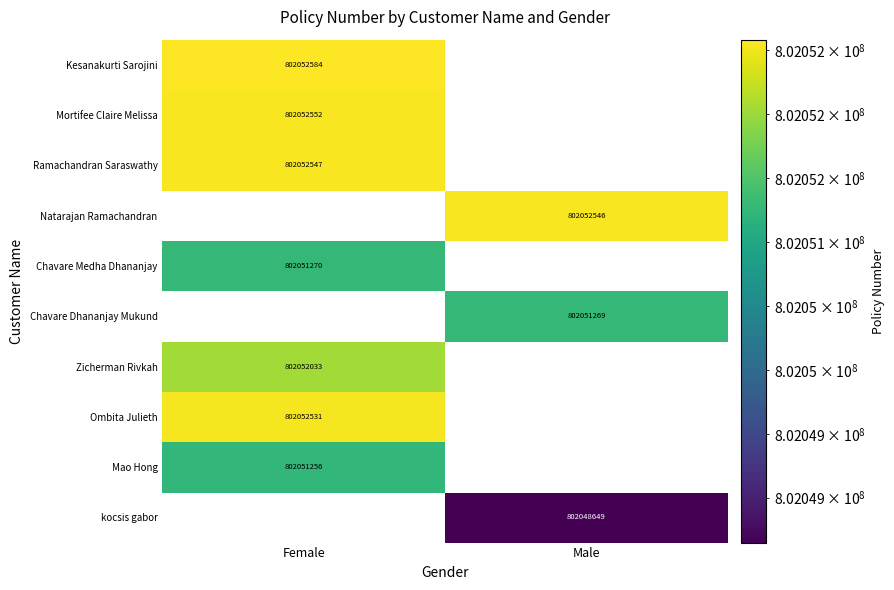

True or false: Chavare Medha Dhananjay has a value of 802051270 at Female.

True